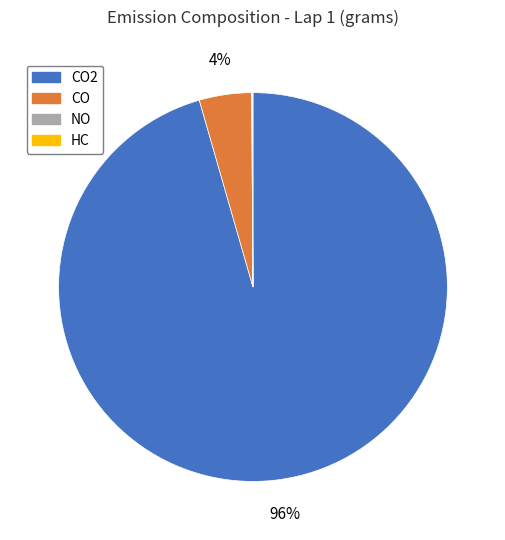

Is there a majority slice in this chart?

Yes